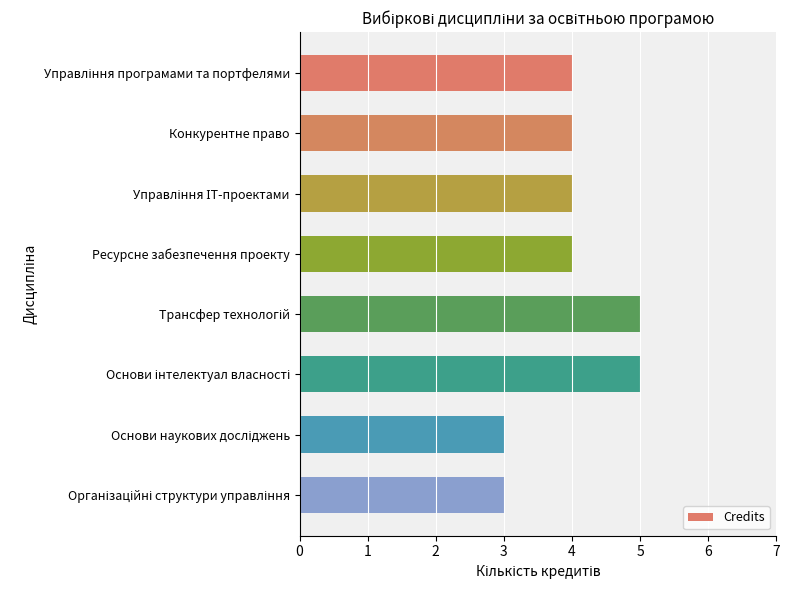

What is the minimum value shown in the chart?

3